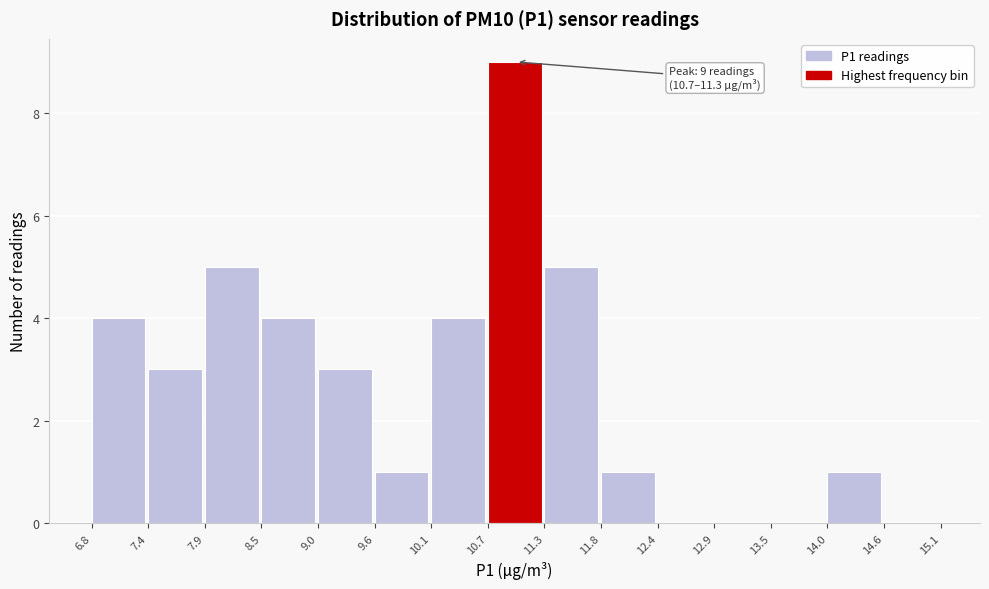

Which range on the x-axis has the tallest bar?

10.7 to 11.3